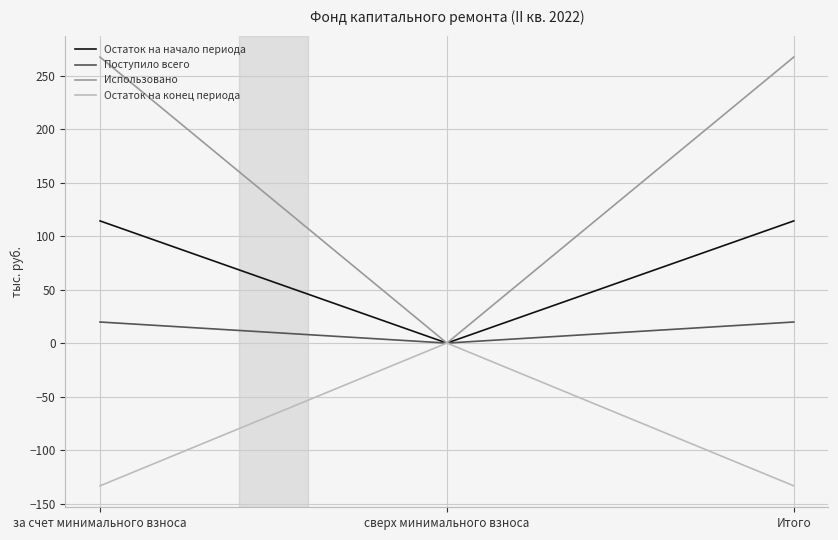

Which series has the largest range (max minus min)?

Использовано